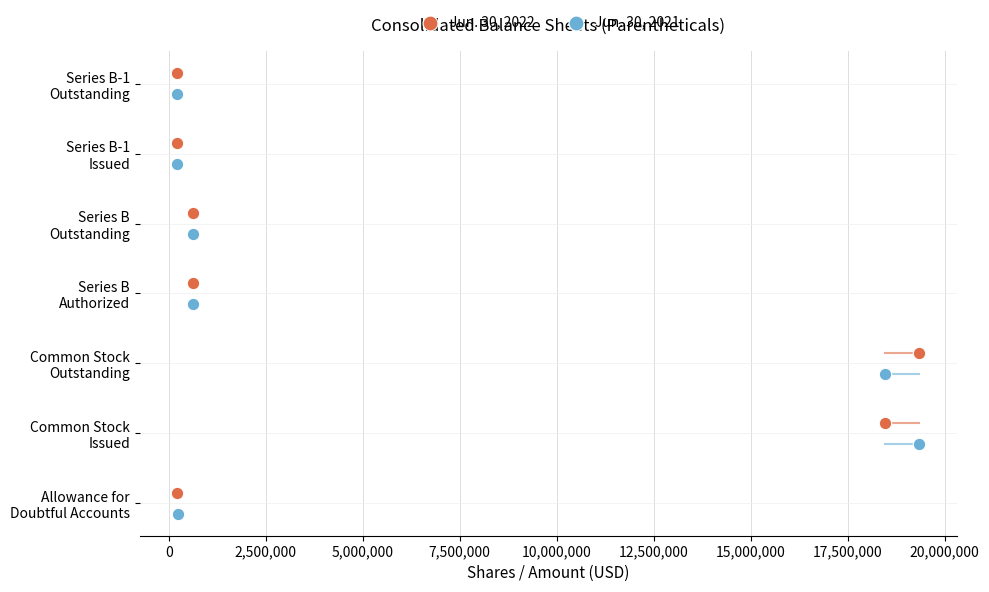

What are all the series names shown in the legend?

Jun. 30, 2022, Jun. 30, 2021